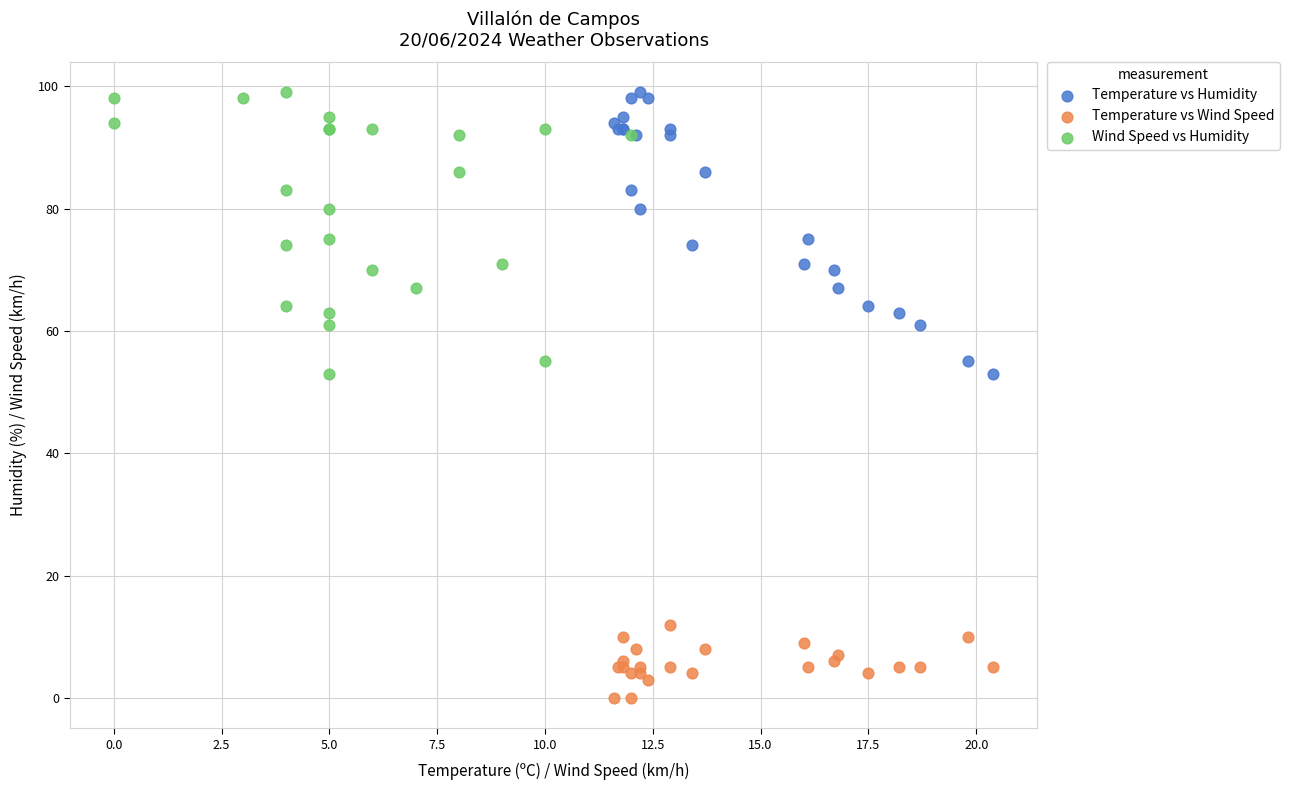

Which series contains the lowest Y value?

Temperature vs Wind Speed